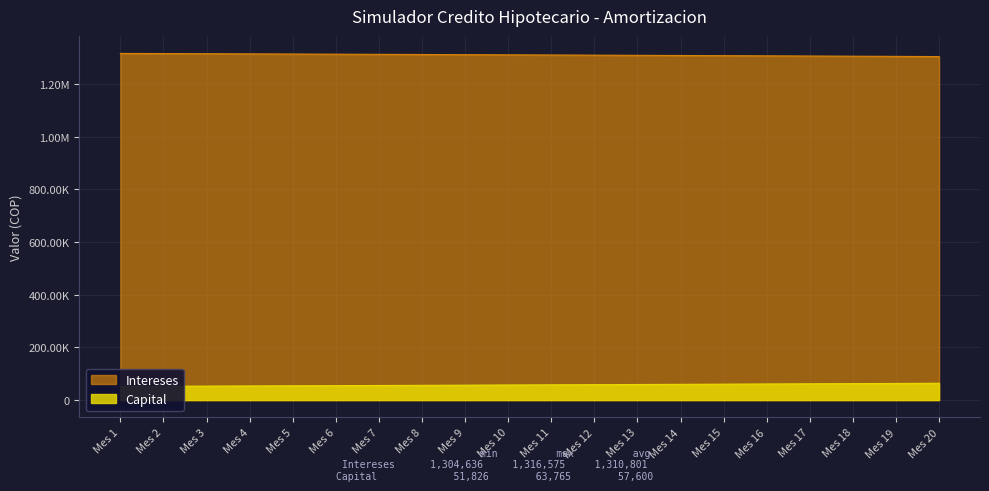

List the series in order of their overall mean, highest first.

Intereses, Capital